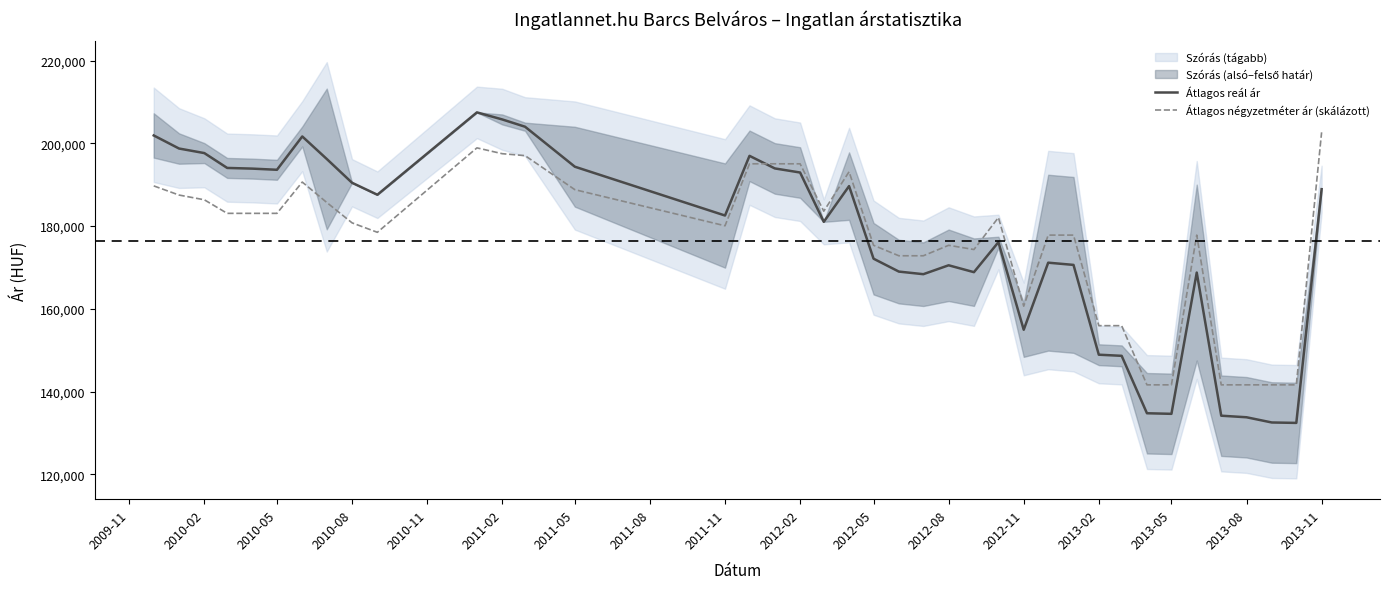

What is the maximum value for Átlagos négyzetméter ár (skálázott)?

202651.8